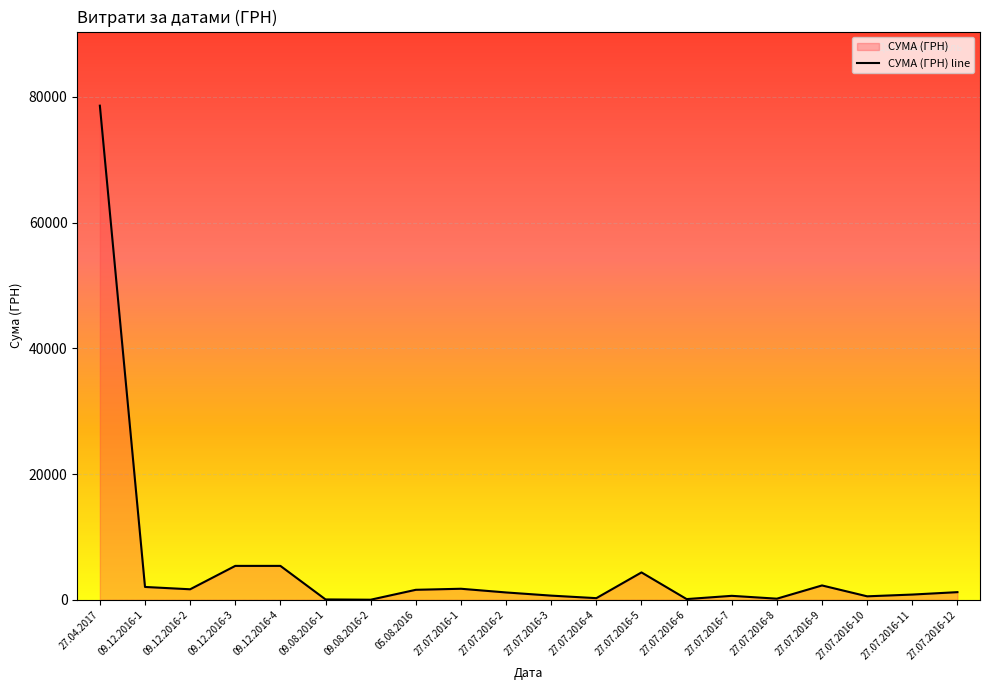

Rank the categories by value from lowest to highest.

09.08.2016-2, 09.08.2016-1, 27.07.2016-6, 27.07.2016-8, 27.07.2016-4, 27.07.2016-10, 27.07.2016-7, 27.07.2016-3, 27.07.2016-11, 27.07.2016-2, 27.07.2016-12, 05.08.2016, 09.12.2016-2, 27.07.2016-1, 09.12.2016-1, 27.07.2016-9, 27.07.2016-5, 09.12.2016-3, 09.12.2016-4, 27.04.2017